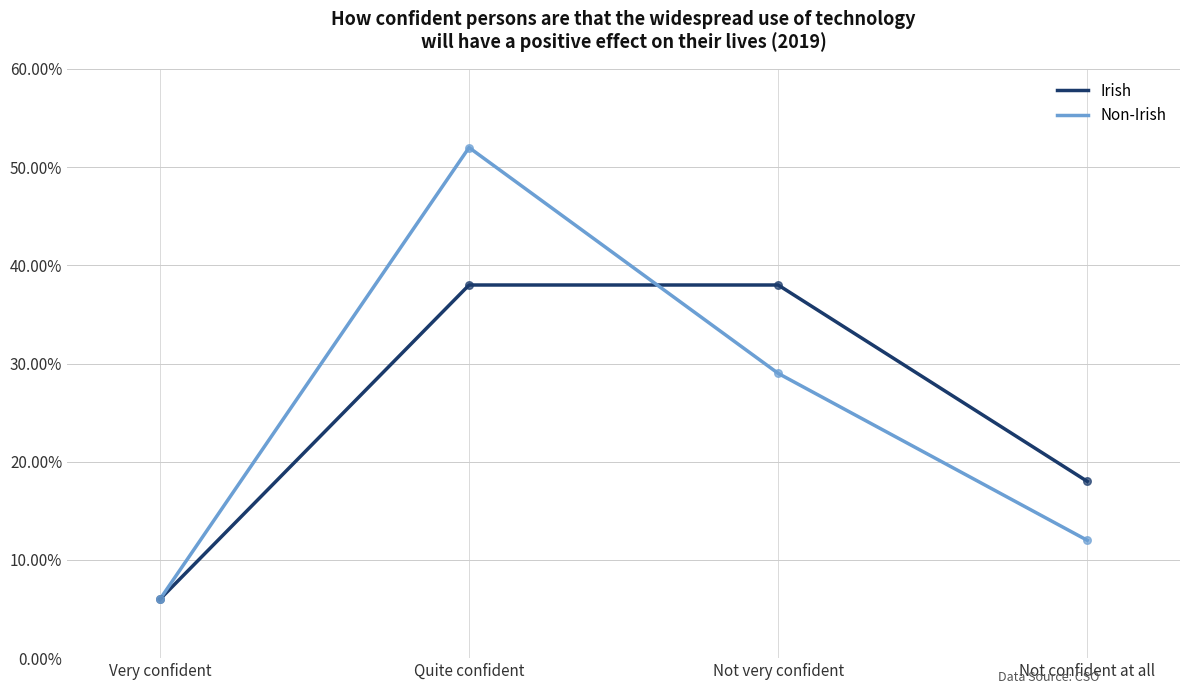

Which series changed the most between Quite confident and Not very confident?

Non-Irish